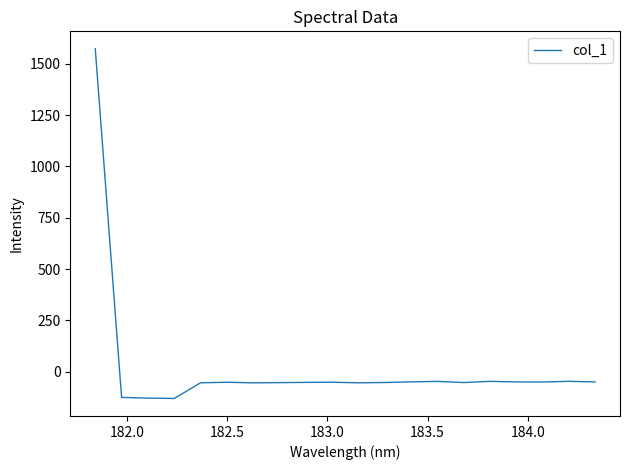

What is the difference between the maximum and minimum values?

1703.2